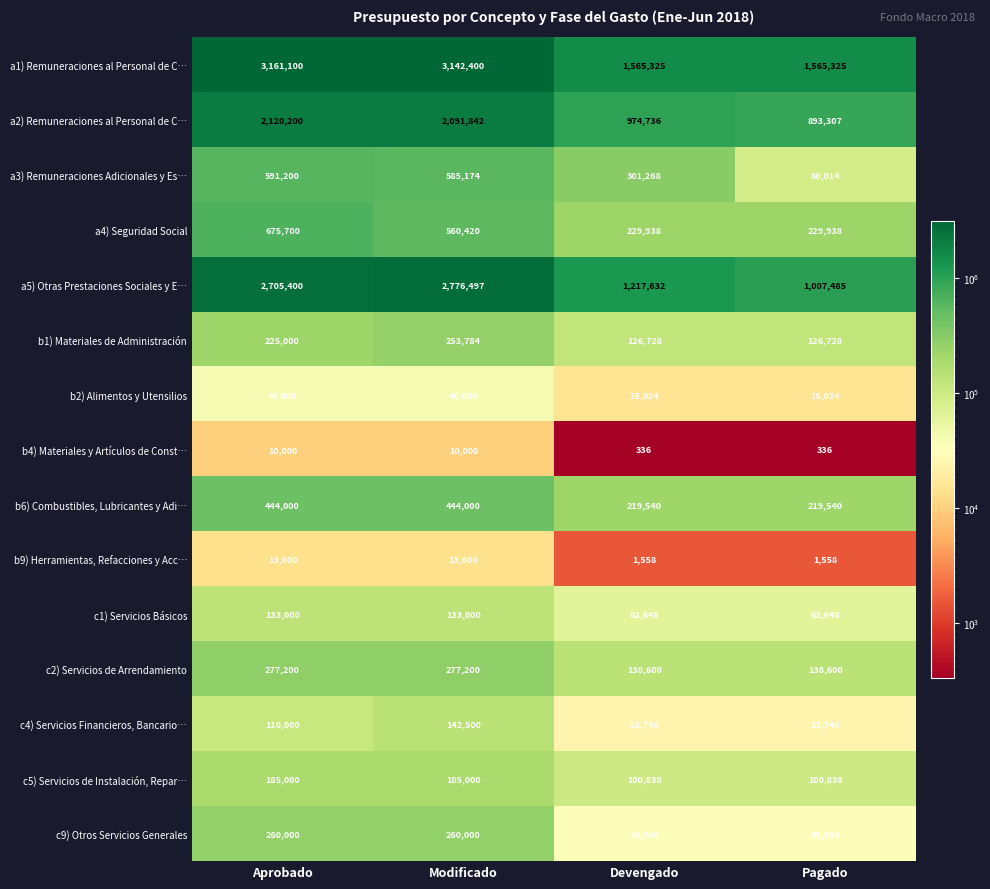

At which category is the sum across all series the highest?

Aprobado